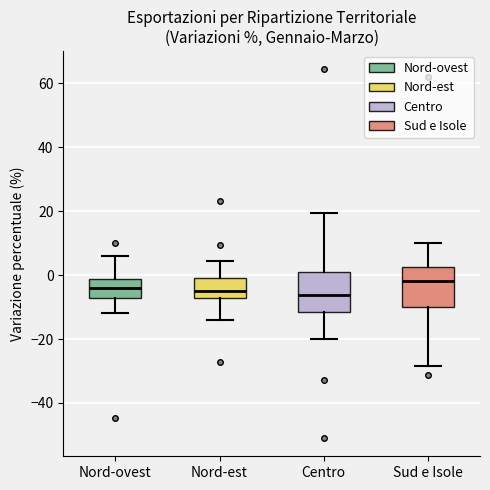

Which box's median line is the highest?

Sud e Isole